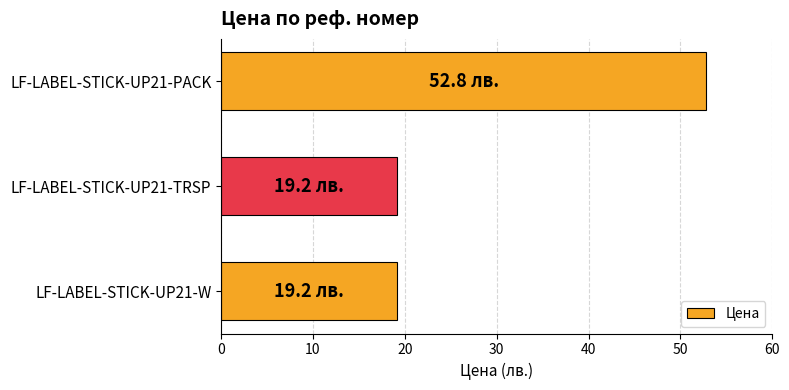

Reading bottom to top, transcribe all the data shown in this chart.

19.2	19.2	52.8